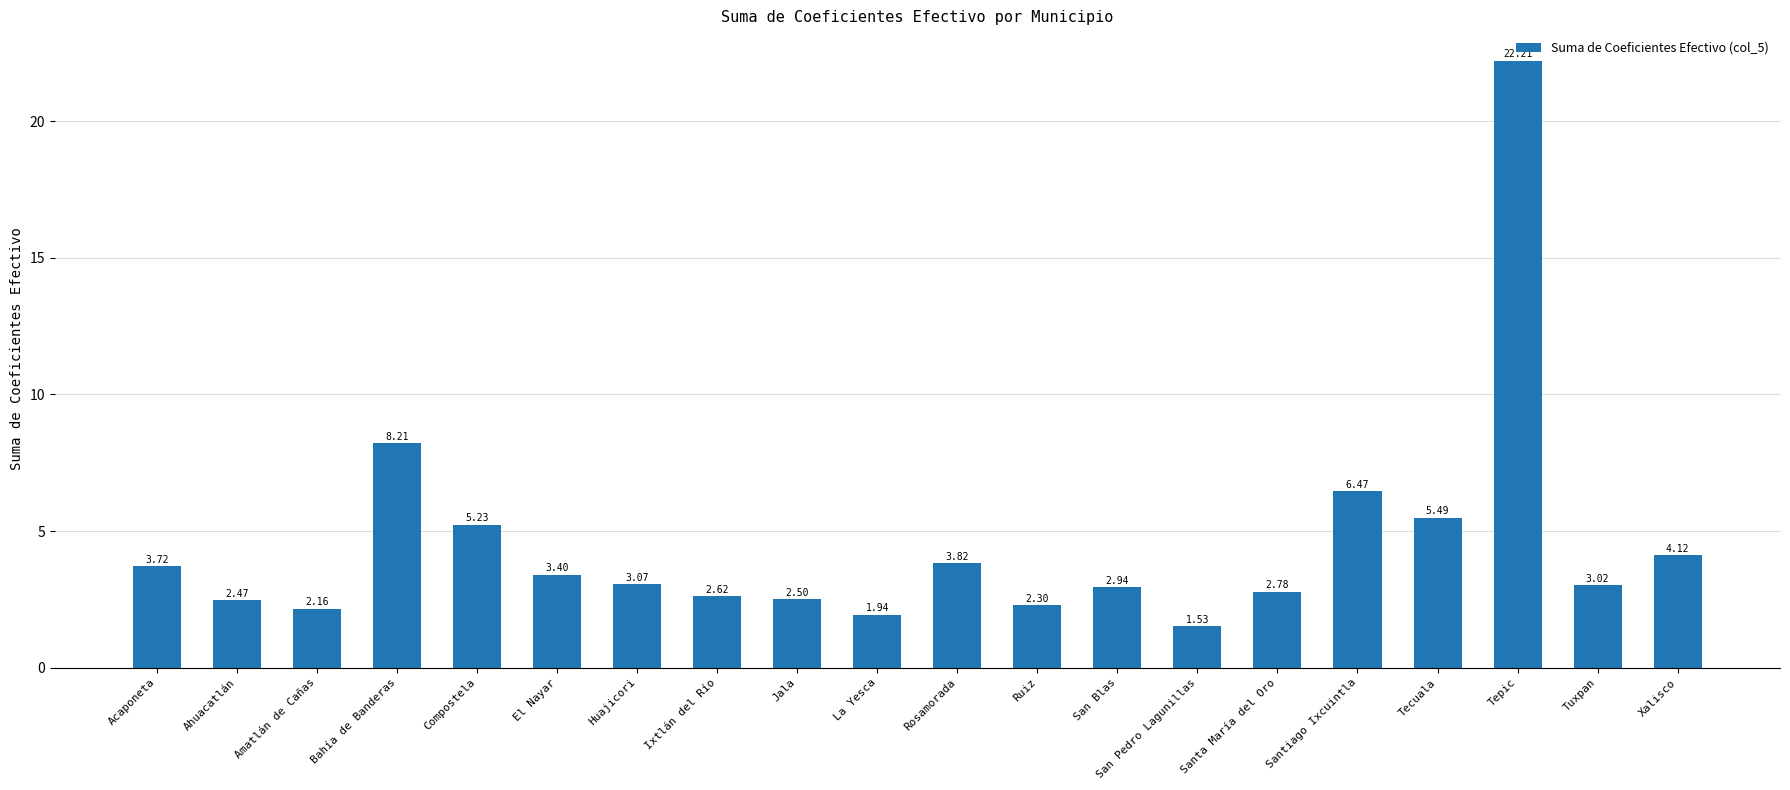

Rank the categories by value from lowest to highest.

San Pedro Lagunillas, La Yesca, Amatlán de Cañas, Ruiz, Ahuacatlán, Jala, Ixtlán del Río, Santa María del Oro, San Blas, Tuxpan, Huajicori, El Nayar, Acaponeta, Rosamorada, Xalisco, Compostela, Tecuala, Santiago Ixcuintla, Bahía de Banderas, Tepic